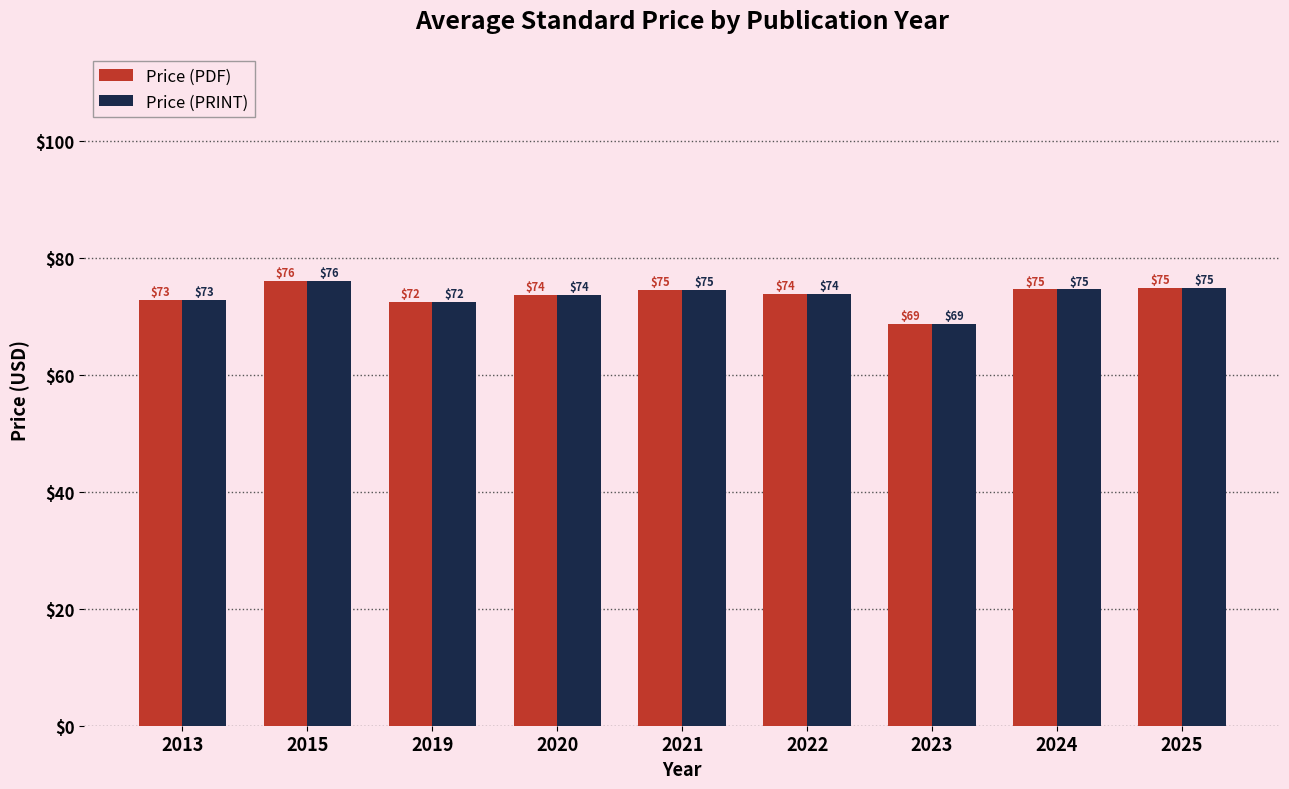

How many values in the Price (PDF) series are below 73?

3